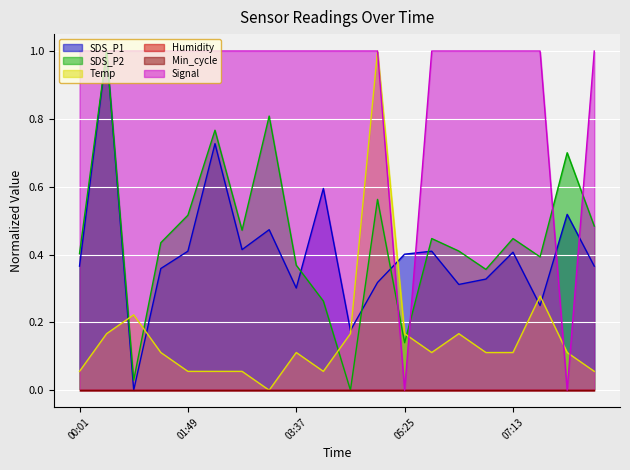

True or false: SDS_P1 has more than 0 points higher than both neighbors.

True